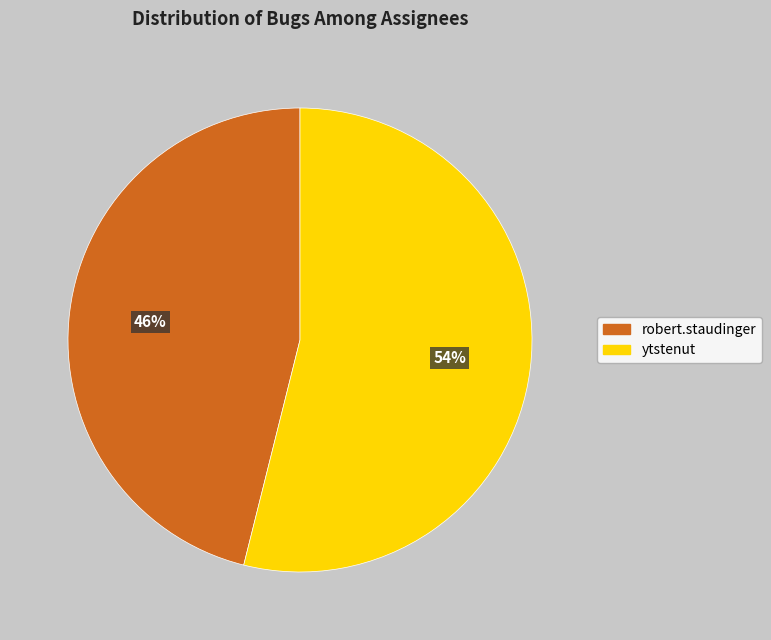

How many slices are in this pie chart?

2